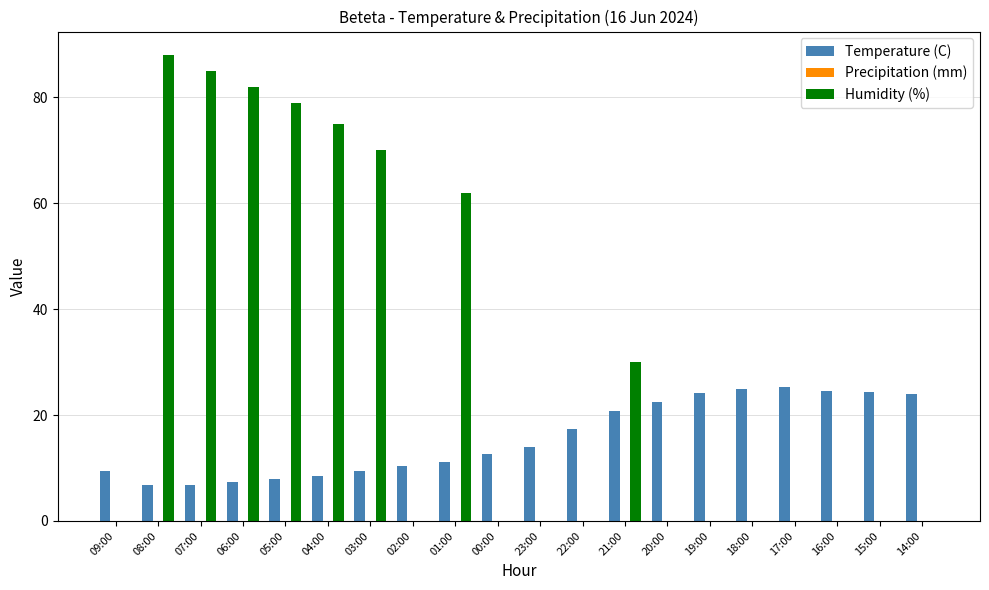

Which series has the largest total across all categories?

Humidity (%)